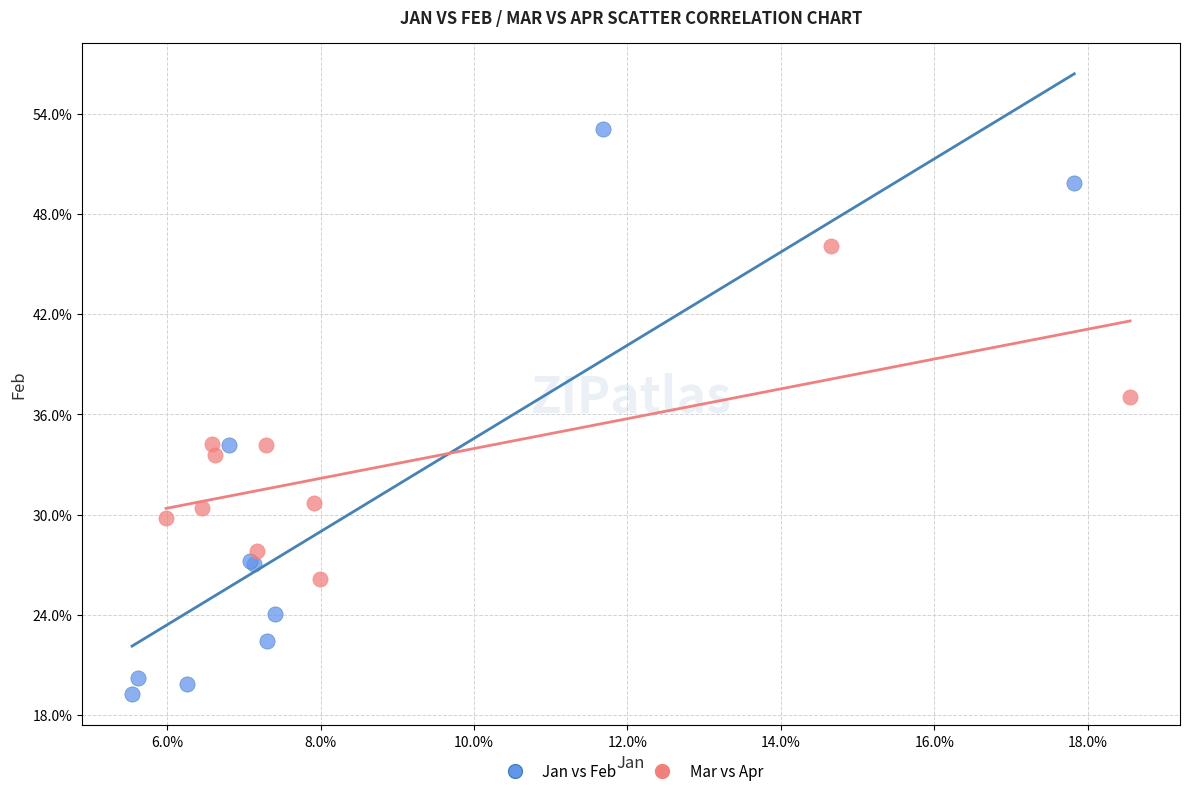

What are all the series names shown in the legend?

Jan vs Feb, Mar vs Apr